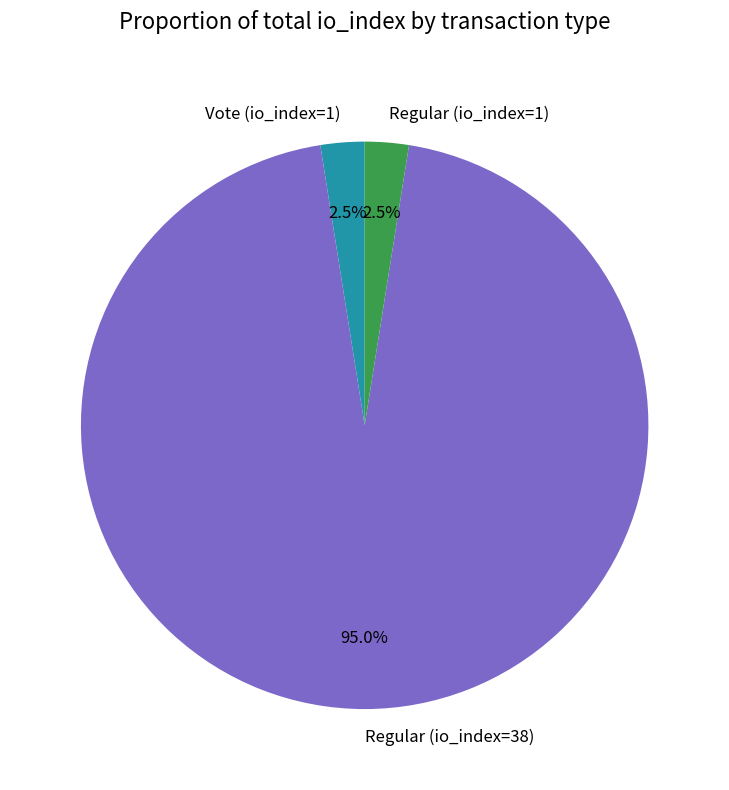

Is Vote (io_index=1) the majority of the pie?

No